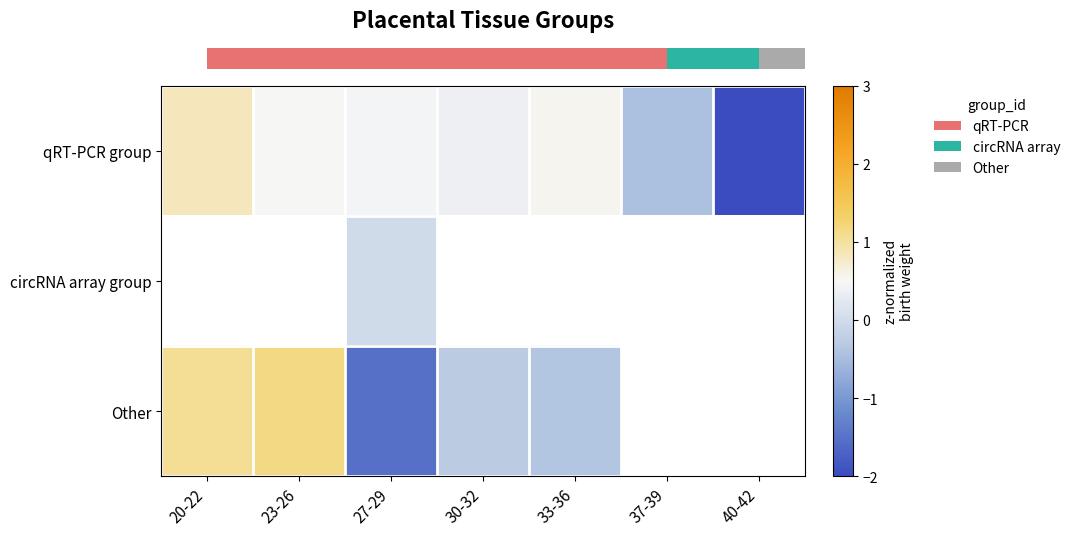

What is the maximum value for row_2?

1.2